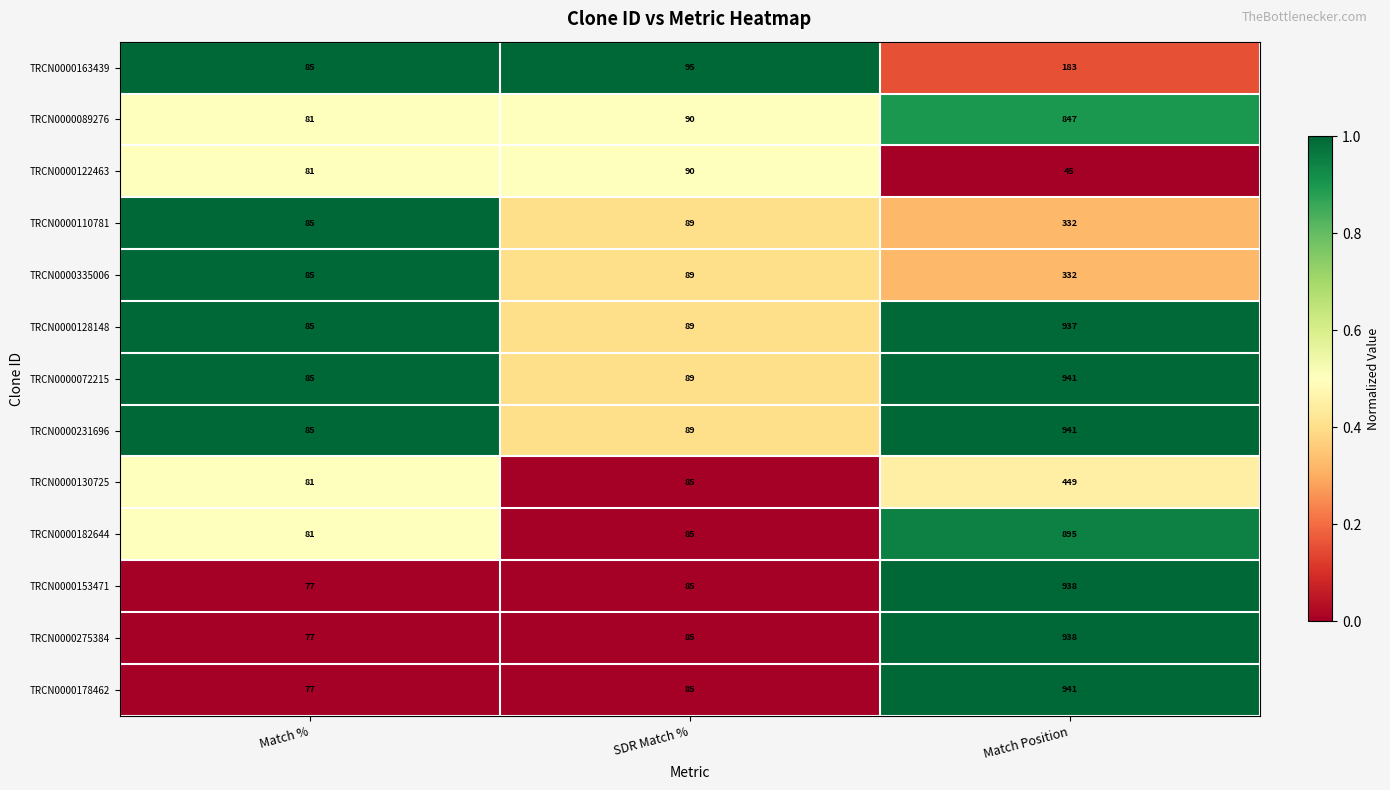

What is the total value across all series at Match %?

1065